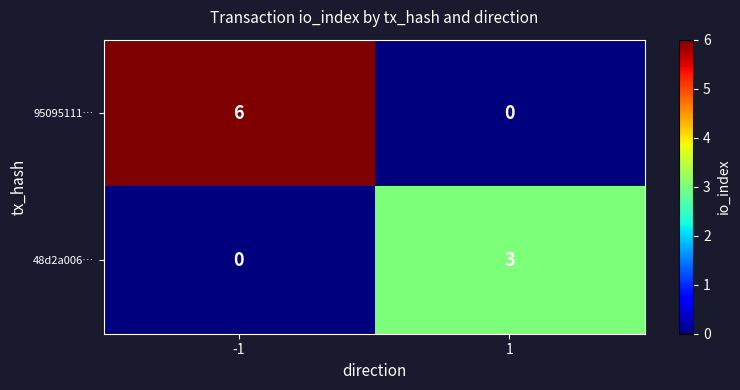

What is the difference between the 95095111… values at -1 and 1?

6